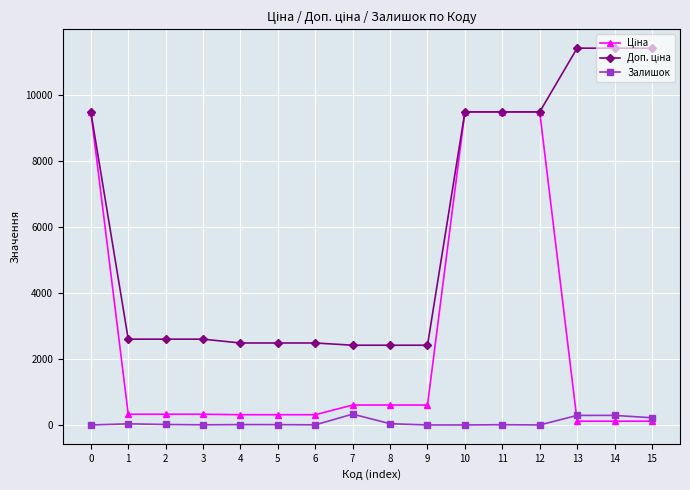

The value of Залишок at 0 is 0.0. True or false?

True